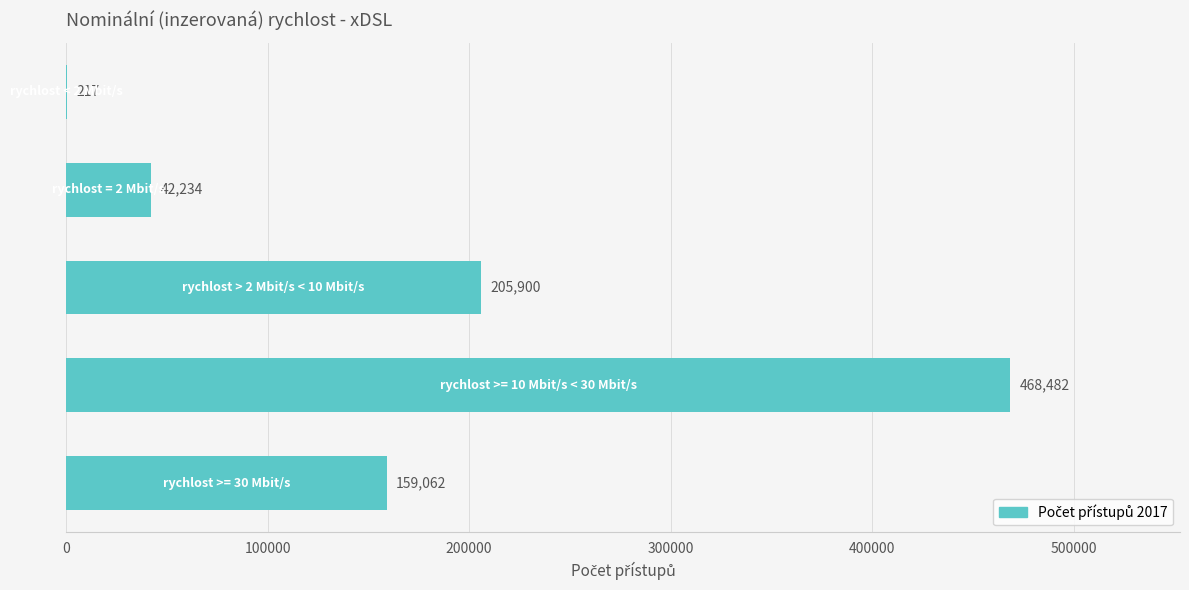

What is the maximum value shown in the chart?

468482